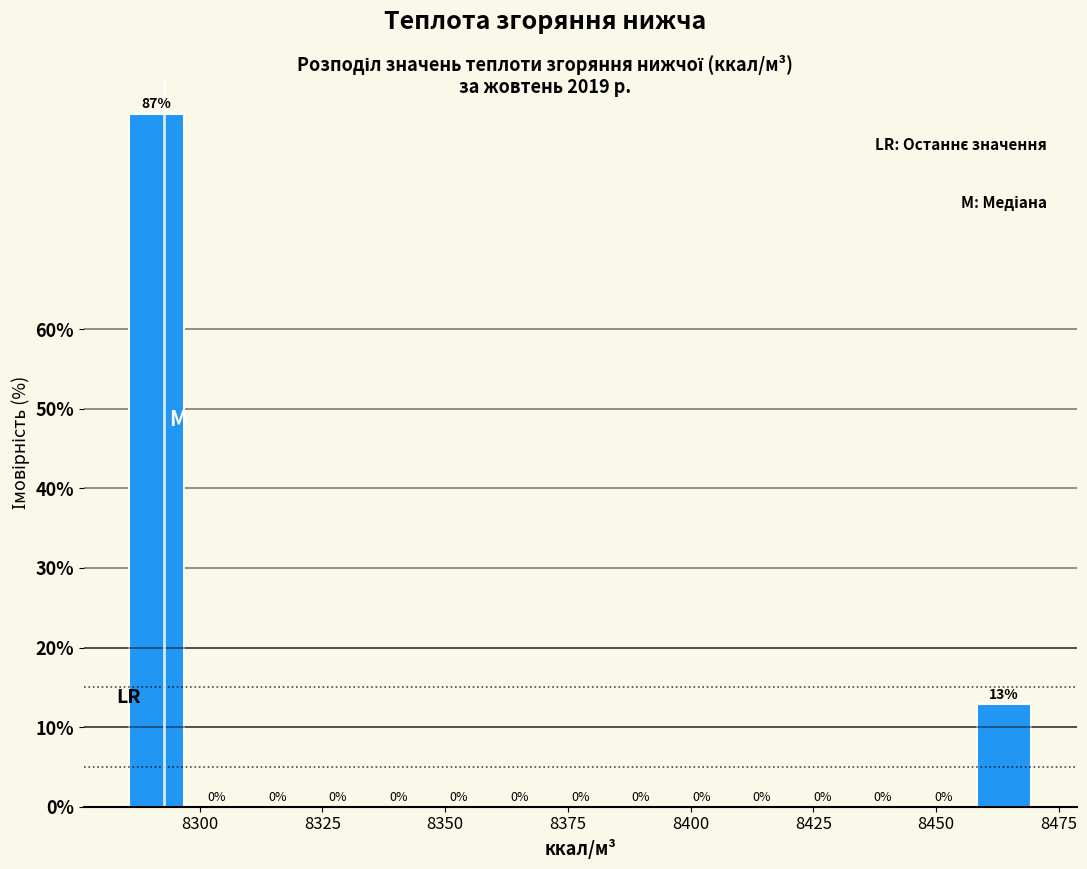

Read against the x-axis, roughly where is the centre of the tallest bar?

8290